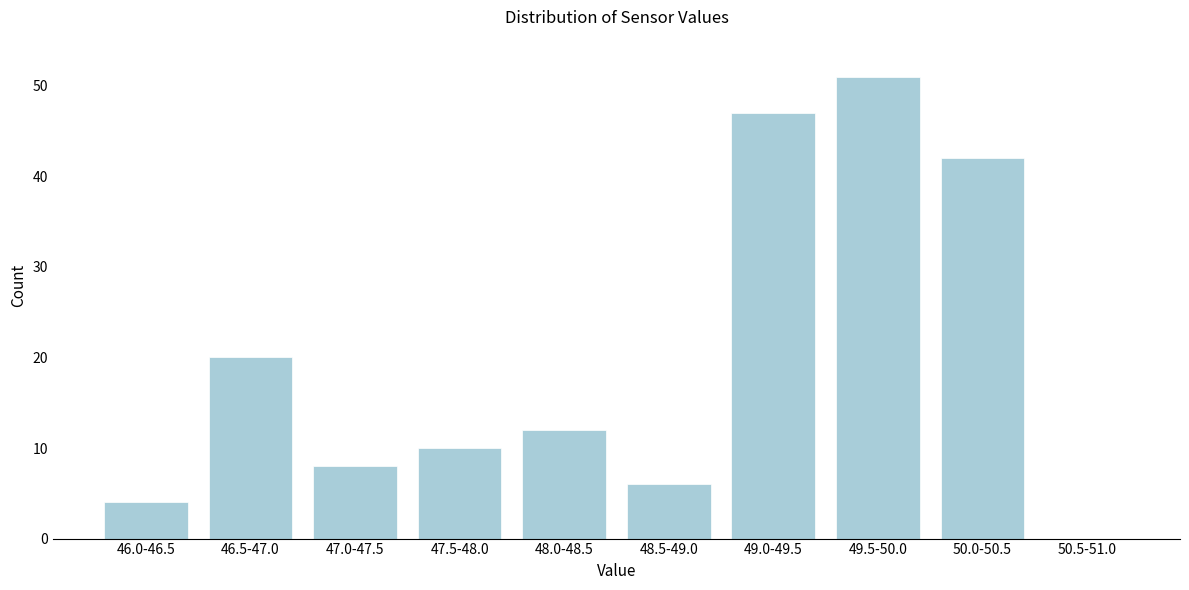

Reading right to left, list all the values displayed in this chart.

50.5-51.0=0	50.0-50.5=42	49.5-50.0=51	49.0-49.5=47	48.5-49.0=6	48.0-48.5=12	47.5-48.0=10	47.0-47.5=8	46.5-47.0=20	46.0-46.5=4